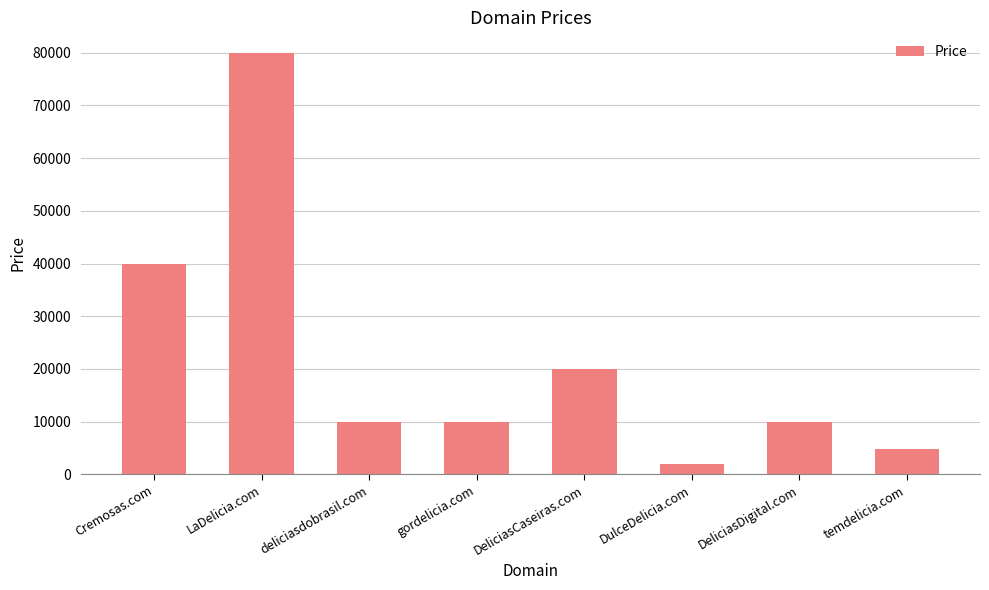

Where is the data nearest to the value 40888?

Cremosas.com